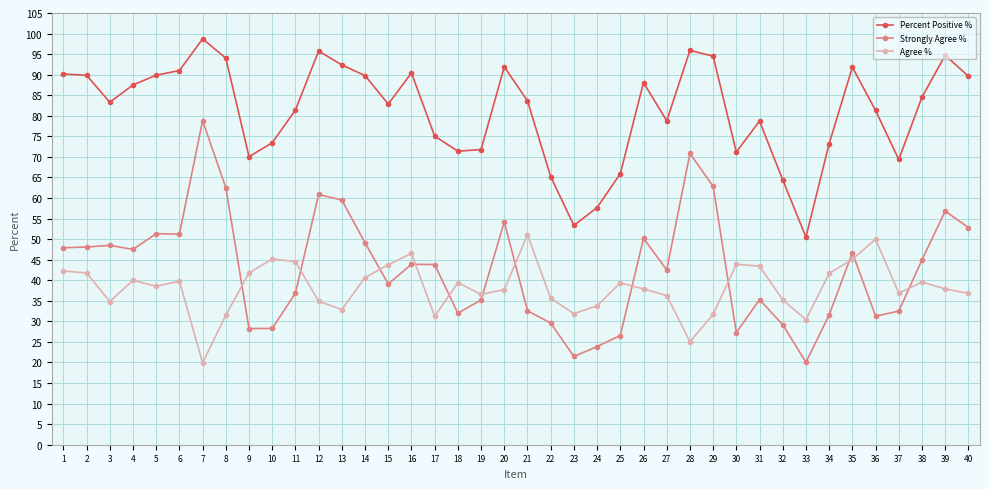

What is the difference between the highest and lowest values at 27?

42.5